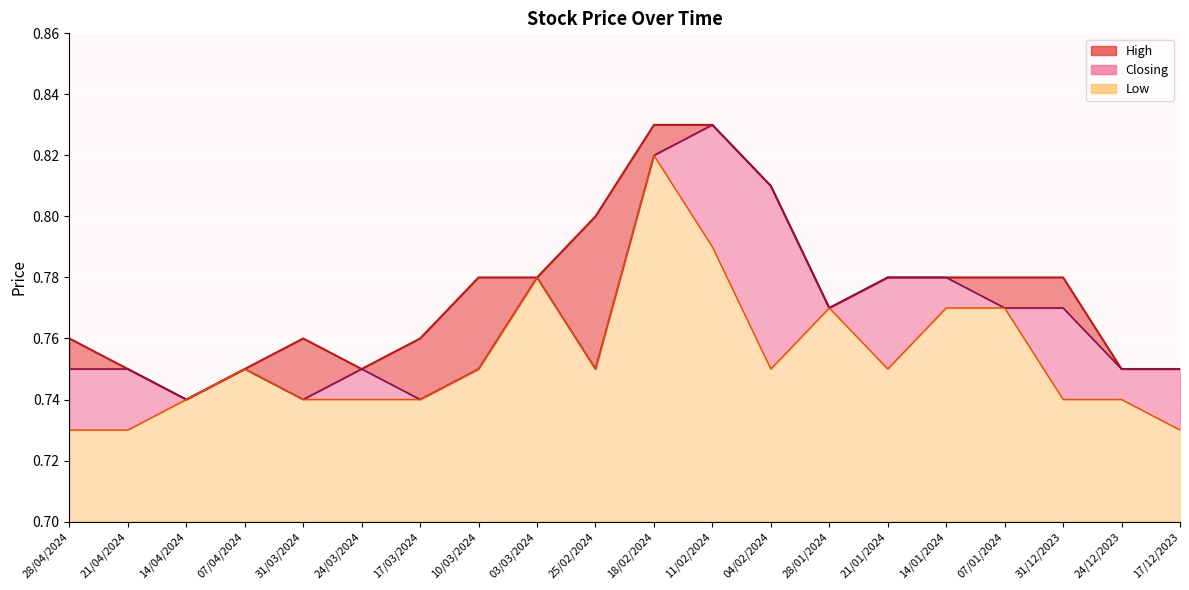

What is the total value across all series at 28/04/2024?

2.2